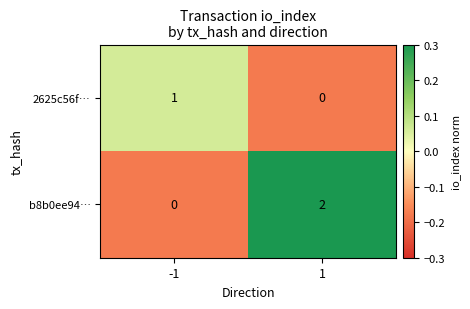

Which series has the largest total across all categories?

b8b0ee94…